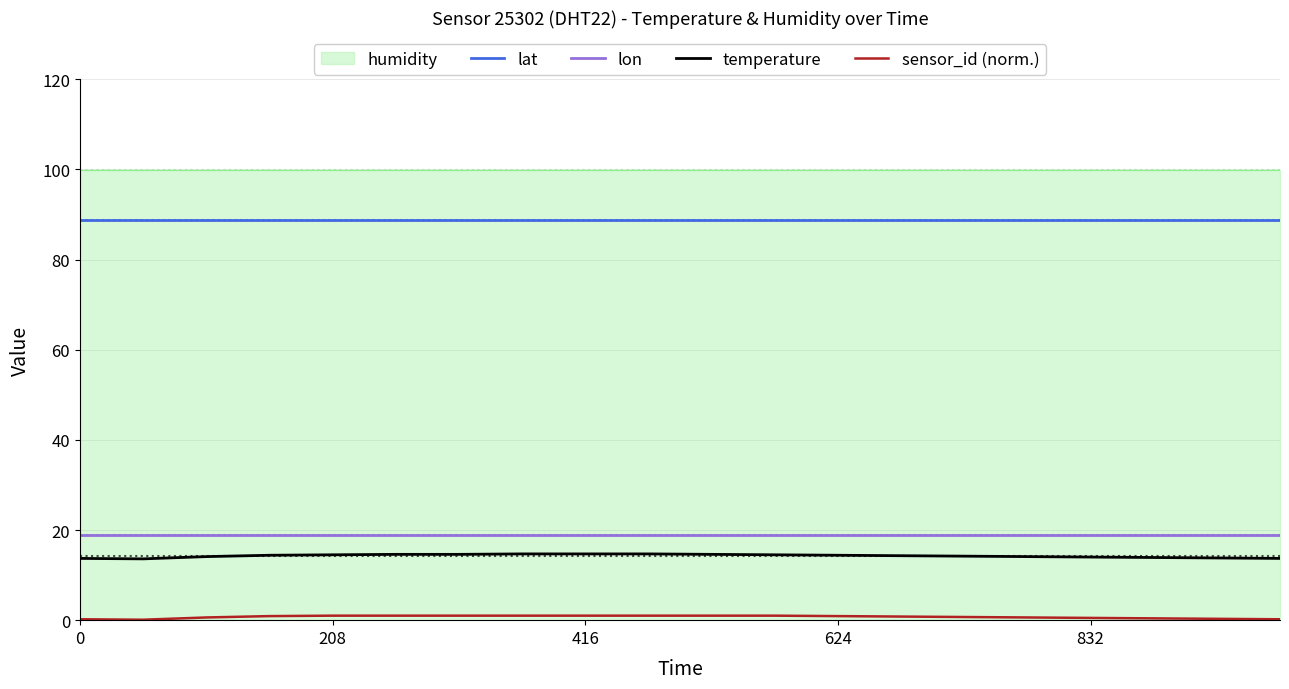

Is the value of lon at 832 greater than the value of lat at 624?

No